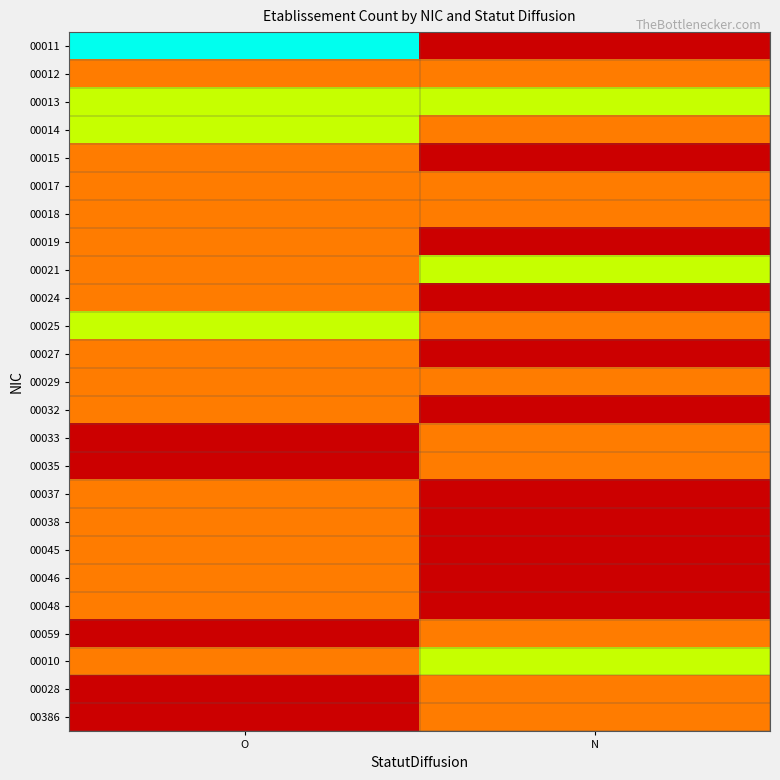

At how many categories does at least one series exceed 2?

1